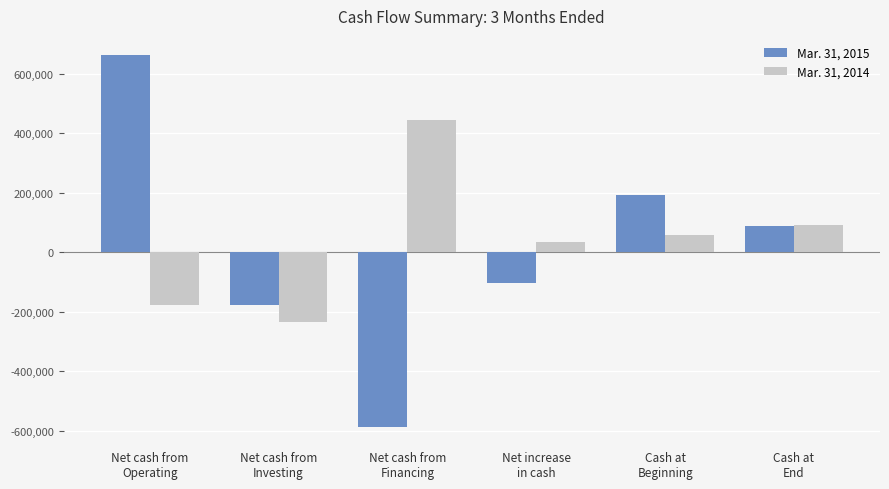

Reading right to left, extract all data points from this chart.

Mar. 31, 2015: Cash at
End=89804	Cash at
Beginning=192448	Net increase
in cash=-102644	Net cash from
Financing=-588513	Net cash from
Investing=-178405	Net cash from
Operating=664274
Mar. 31, 2014: Cash at
End=91650	Cash at
Beginning=57975	Net increase
in cash=33675	Net cash from
Financing=445463	Net cash from
Investing=-233200	Net cash from
Operating=-178588